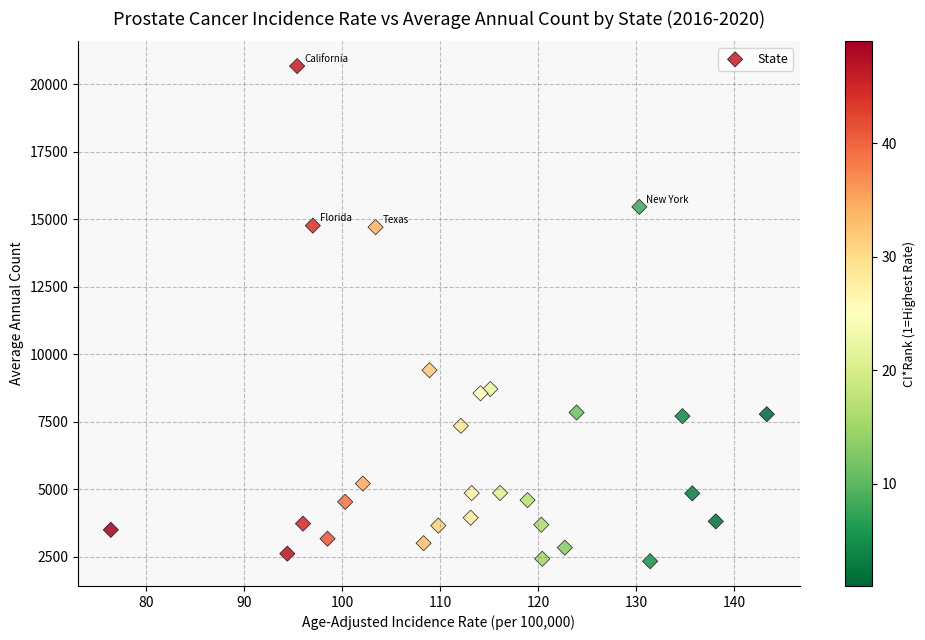

What is the range of Y values (max minus min)?

18324